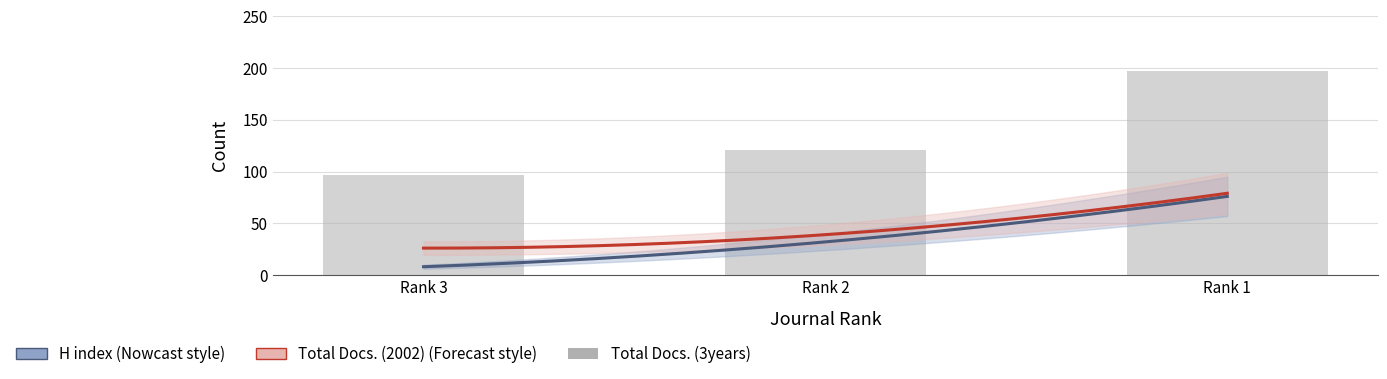

At how many categories does at least one series exceed 79?

3